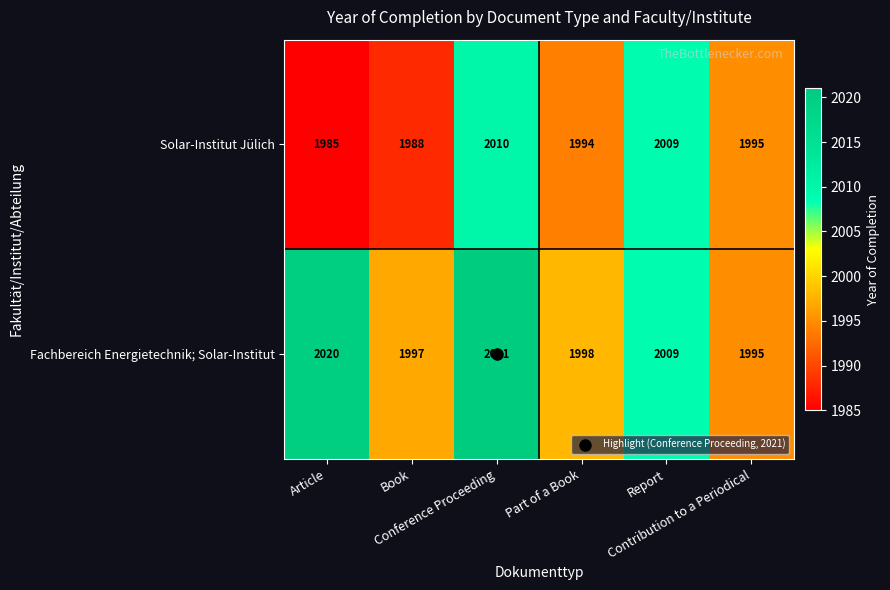

What is the average value of the Solar-Institut Jülich series?

1997